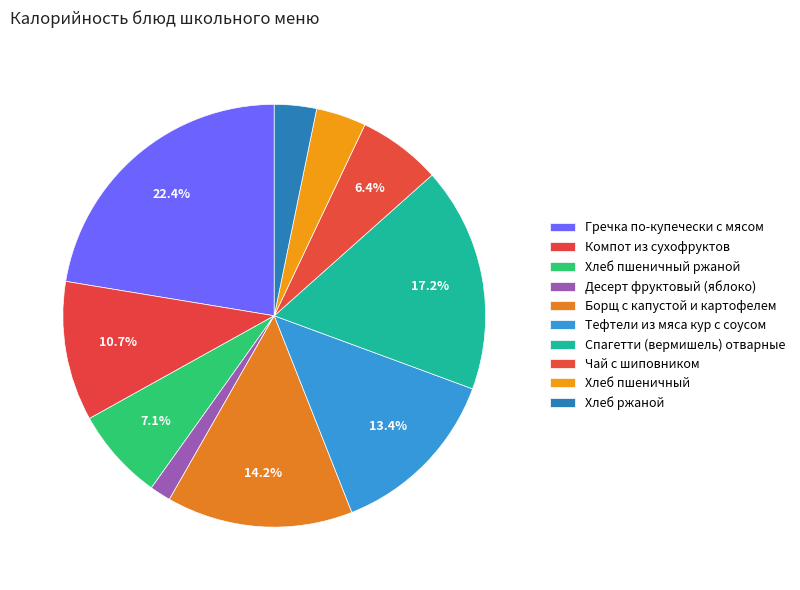

To the nearest percent, what portion does Десерт фруктовый (яблоко) represent?

2%